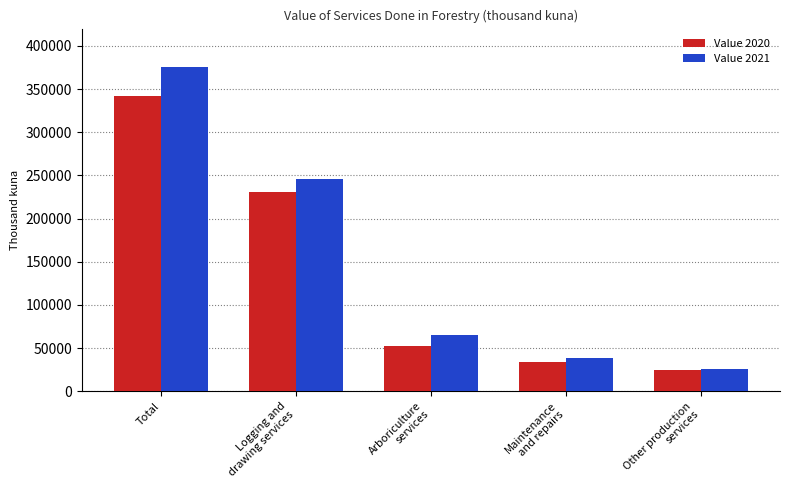

Reading left to right, what are all the values shown in this chart?

Value 2020: 341609	230726	52173	33828	24882
Value 2021: 375837	246079	64963	38658	26137